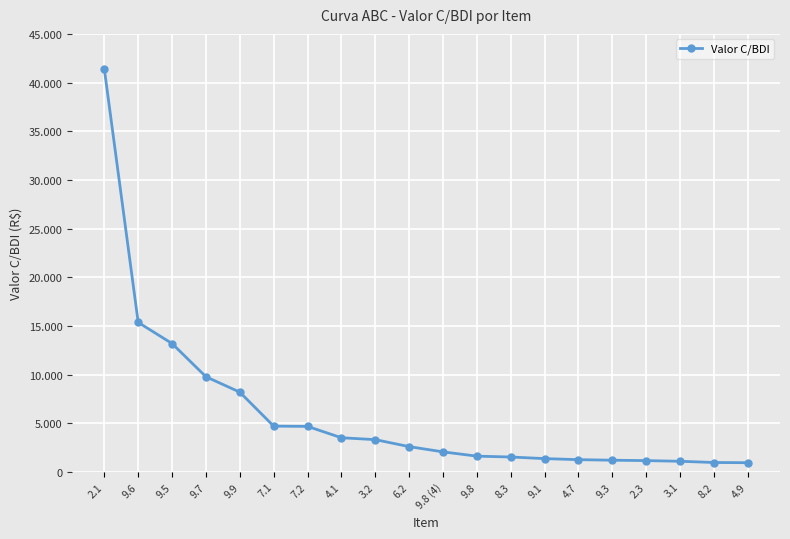

Does the chart have visible grid lines?

Yes